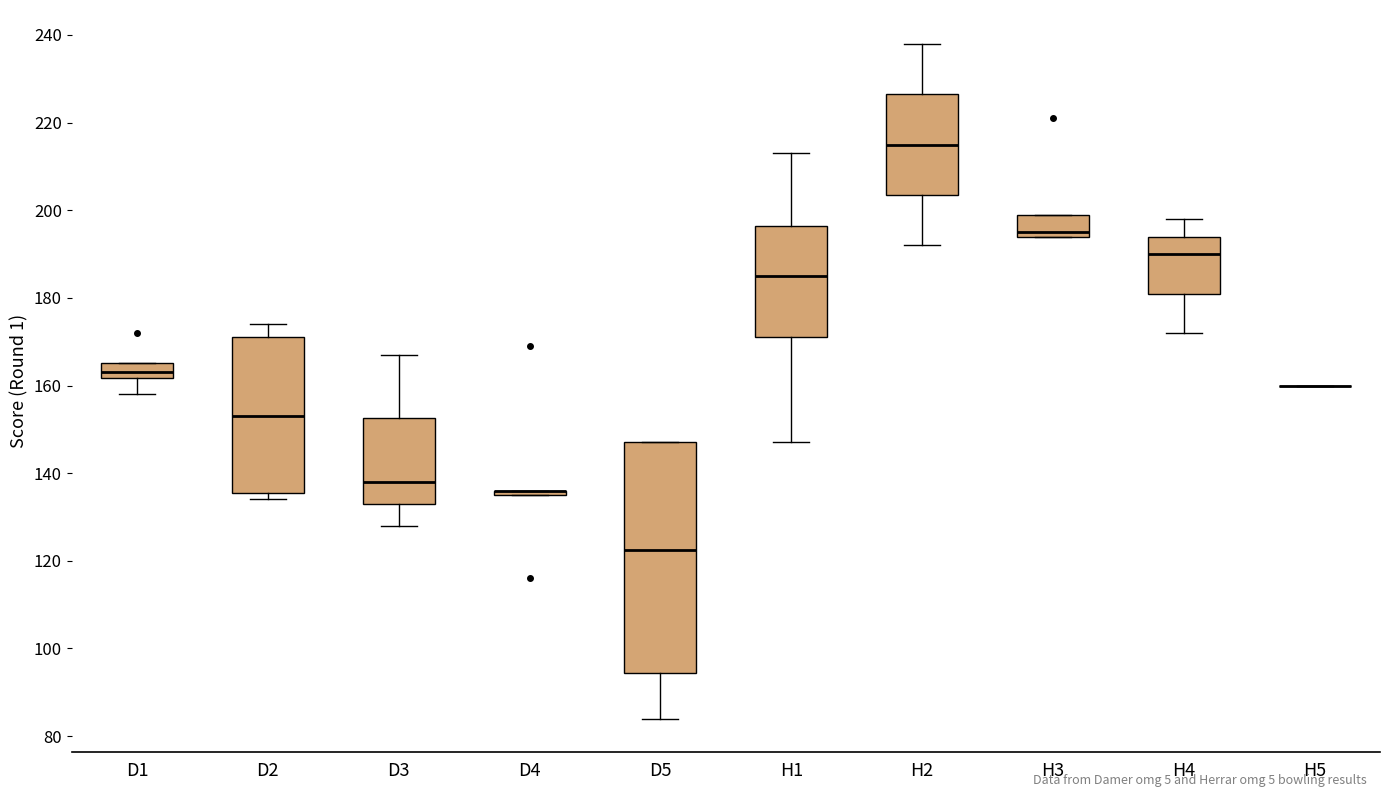

Reading left to right, read every box against the y-axis: the position of its median line, the range the box covers, and the ends of its whiskers. The values are not printed on the chart, so give them approximately, as read against the axis.

D1: median 164, box 162 to 166, whiskers 158 to 166
D2: median 154, box 136 to 172, whiskers 134 to 174
D3: median 138, box 134 to 152, whiskers 128 to 168
D4: box collapsed to a line at 136, whiskers 136 to 136
D5: median 122, box 94 to 148, whiskers 84 to 148
H1: median 186, box 172 to 196, whiskers 148 to 214
H2: median 216, box 204 to 226, whiskers 192 to 238
H3: median 196, box 194 to 200, whiskers 194 to 200
H4: median 190, box 182 to 194, whiskers 172 to 198
H5: box collapsed to a line at 160, whiskers 160 to 160